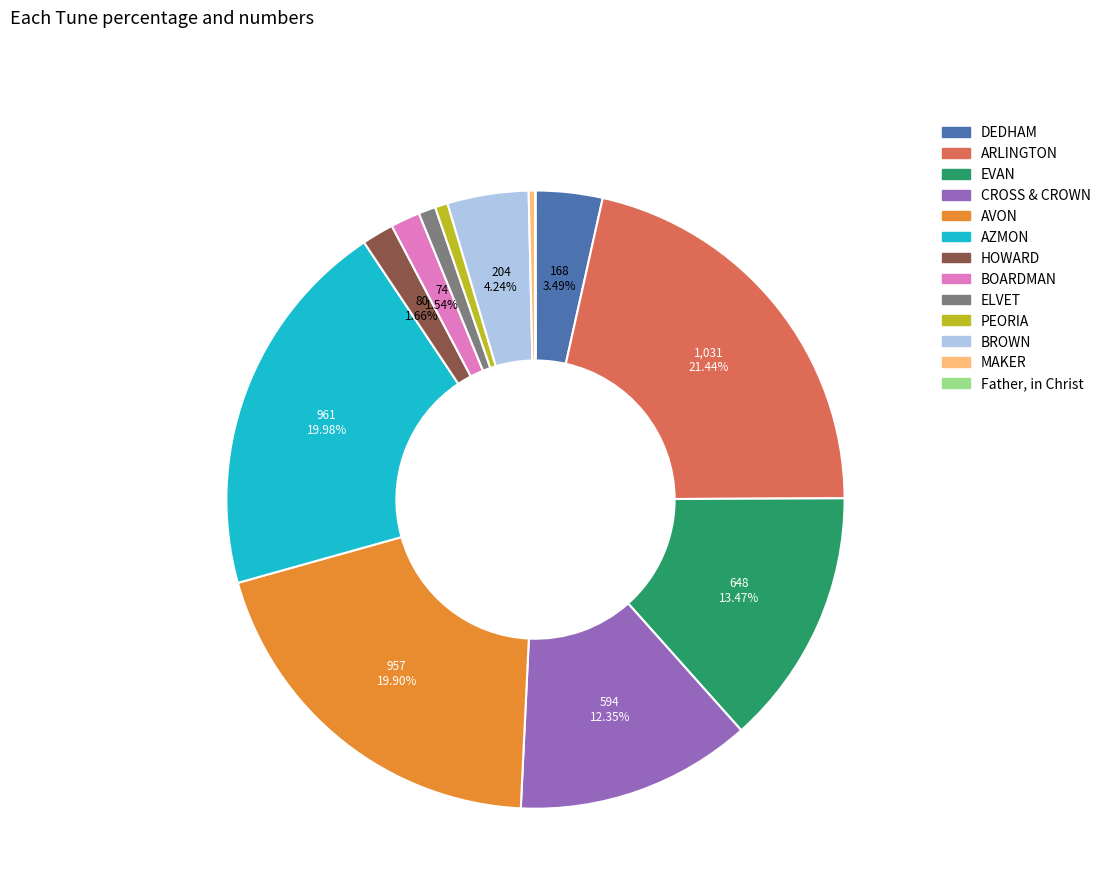

Is the sum of PEORIA and AVON greater than half?

No